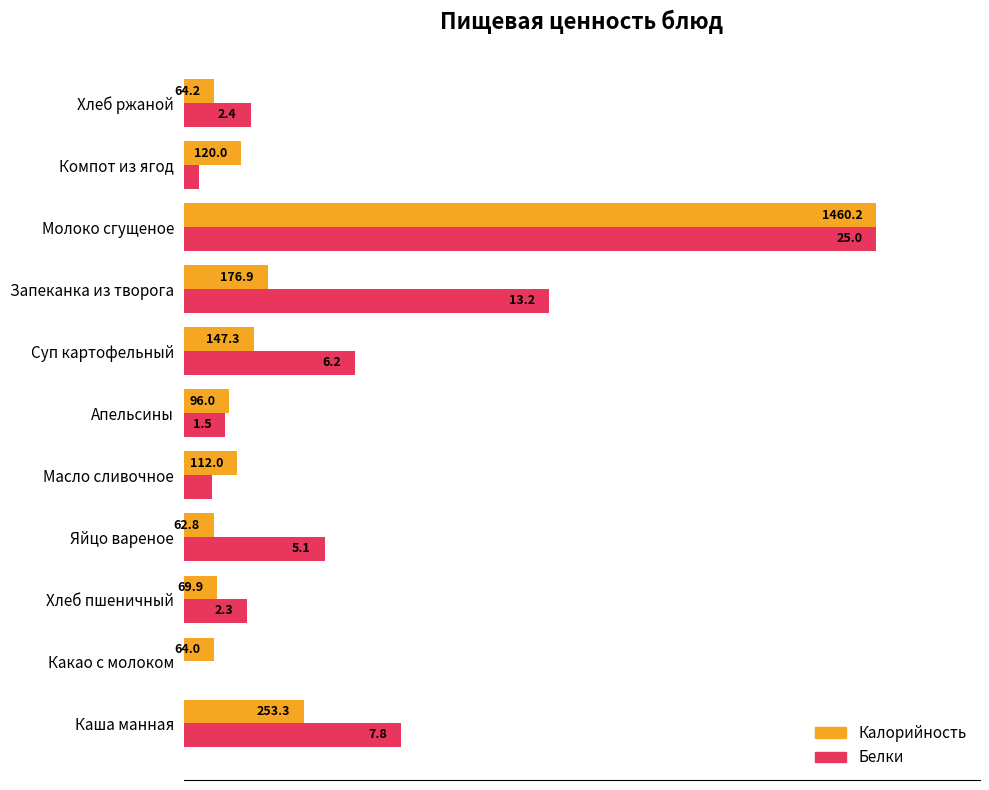

What are all the series names shown in the legend?

Калорийность, Белки